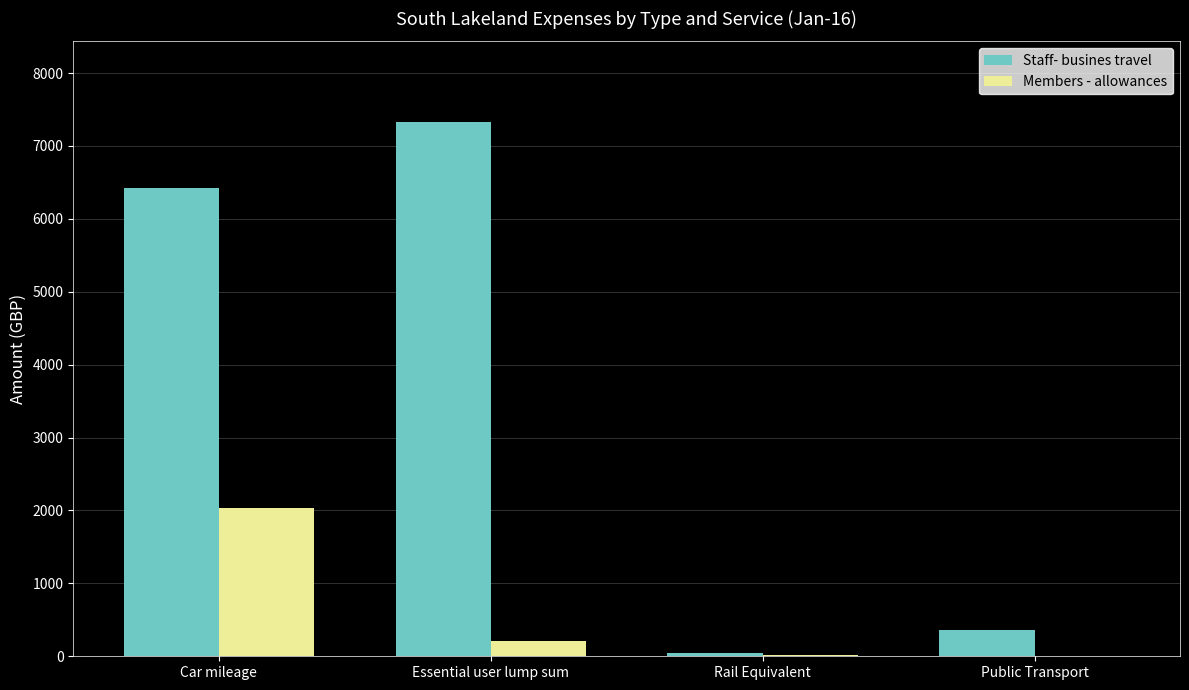

Is the value of Staff- busines travel at Essential user lump sum greater than the value of Members - allowances at Rail Equivalent?

Yes